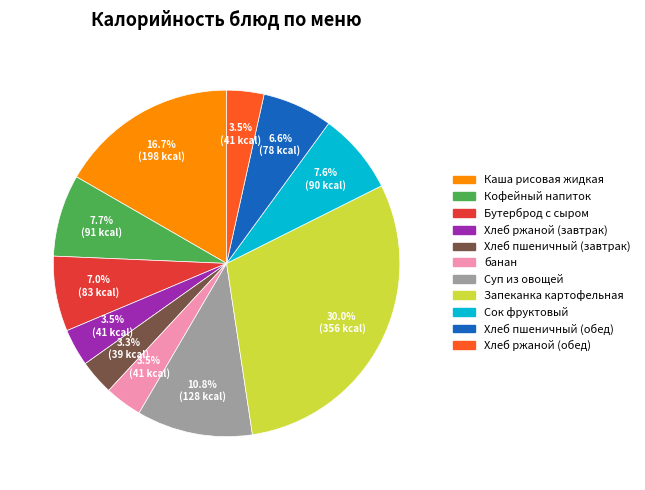

Combined, what portion of the pie is Бутерброд с сыром and Сок фруктовый?

14.6%